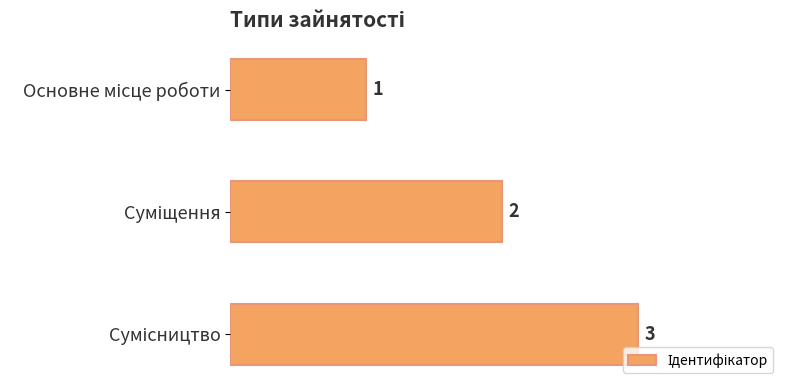

What is the maximum value shown in the chart?

3